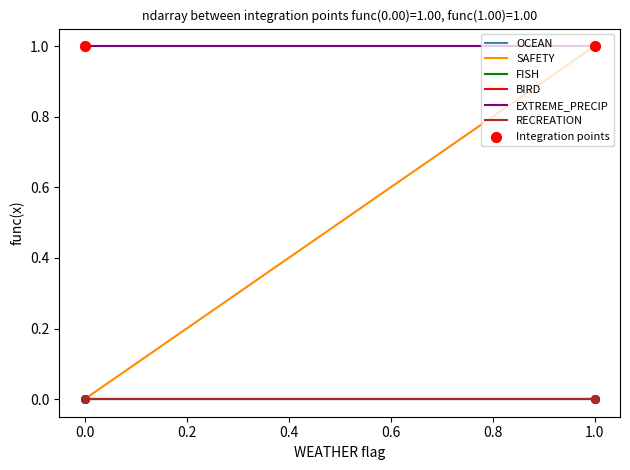

Which series contains the lowest Y value?

OCEAN